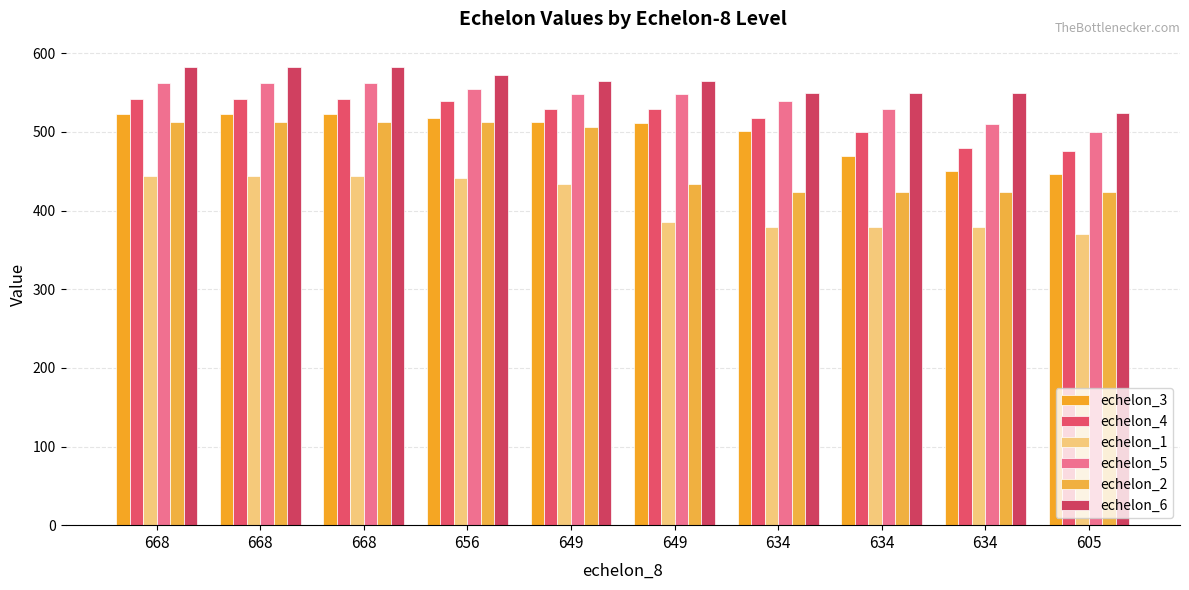

Reading left to right, what are all the values shown in this chart?

echelon_3: 523	523	523	518	512	511	501	469	450	446
echelon_4: 542	542	542	539	529	529	518	500	480	476
echelon_1: 444	444	444	441	434	385	379	379	379	370
echelon_5: 562	562	562	555	548	548	539	529	510	500
echelon_2: 513	513	513	513	506	434	423	423	423	423
echelon_6: 582	582	582	572	565	565	550	550	550	524